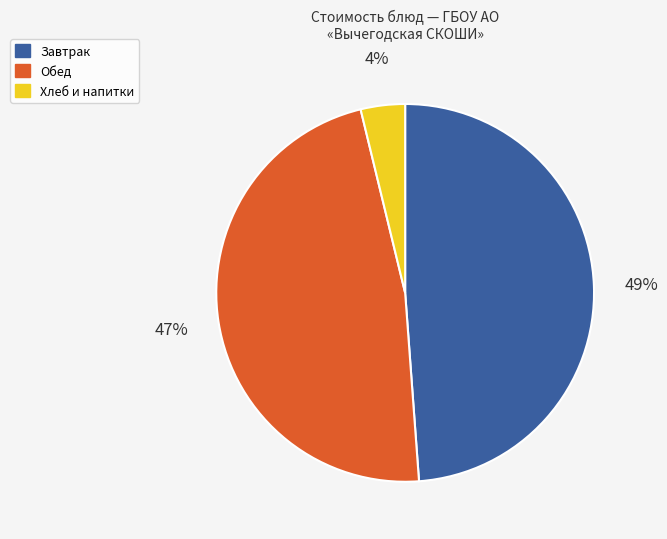

Count the number of slices in the pie.

3